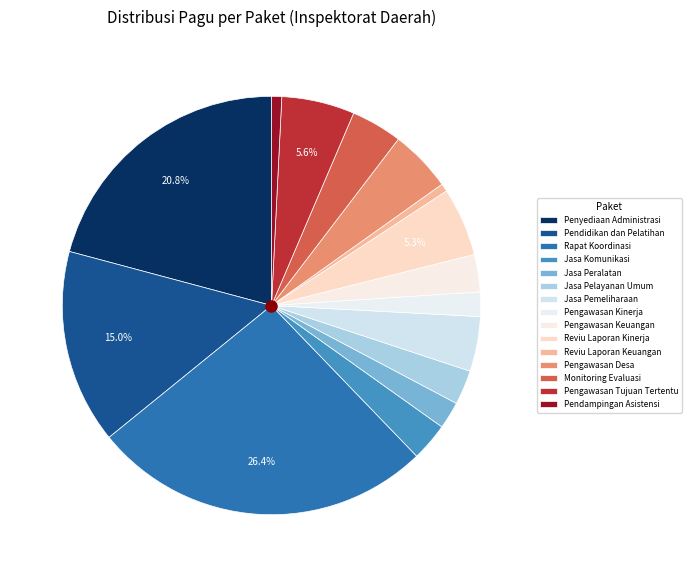

To the nearest percent, what is the combined percentage of Jasa Pelayanan Umum and Pengawasan Desa?

7%